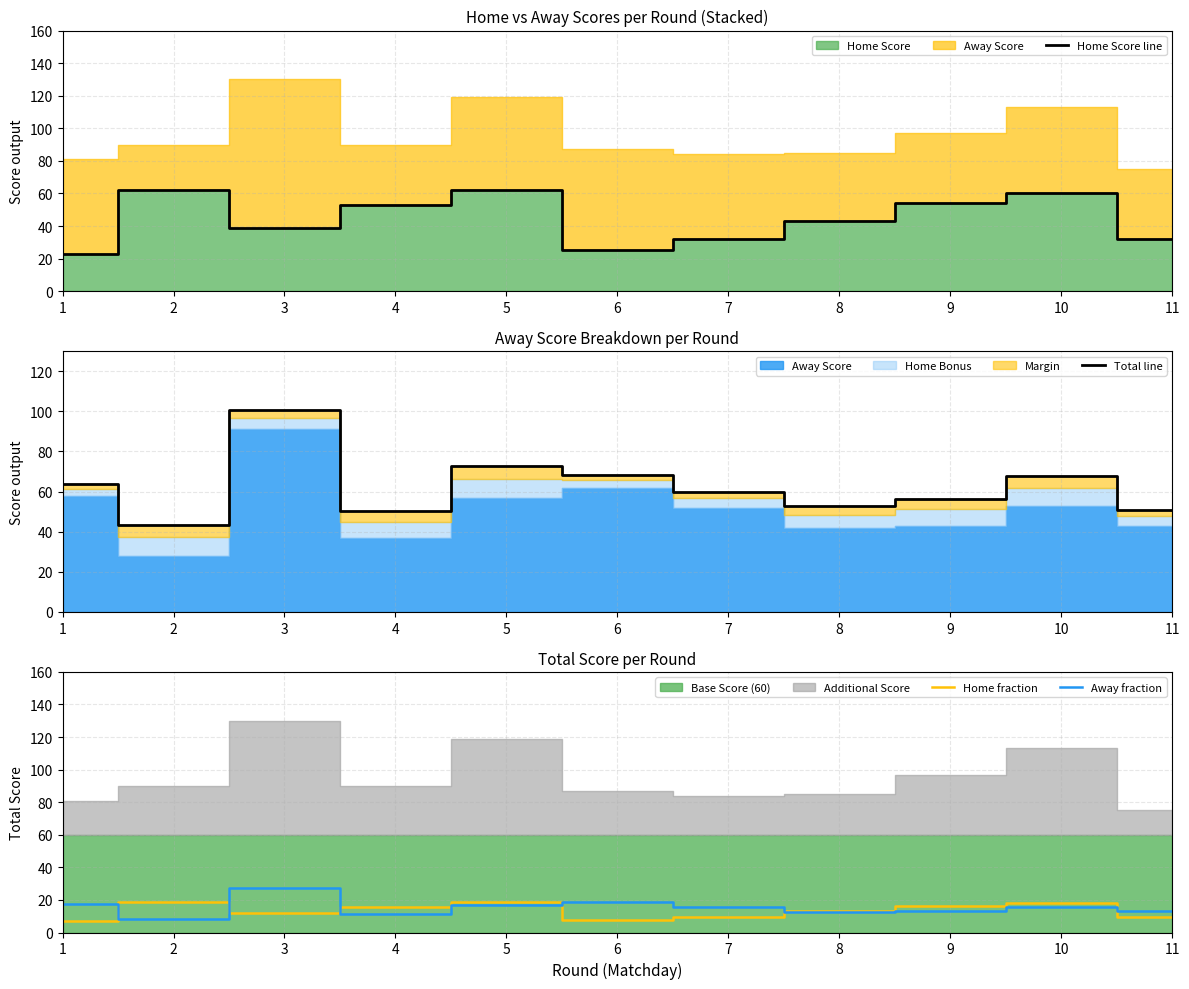

In Away fraction, how many points are lower than both neighbors (excluding endpoints)?

3